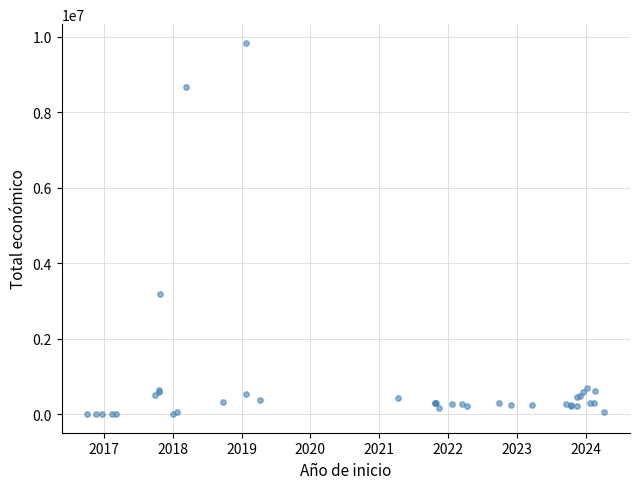

What Y value in the scatter plot is closest to 4926386?

3178596